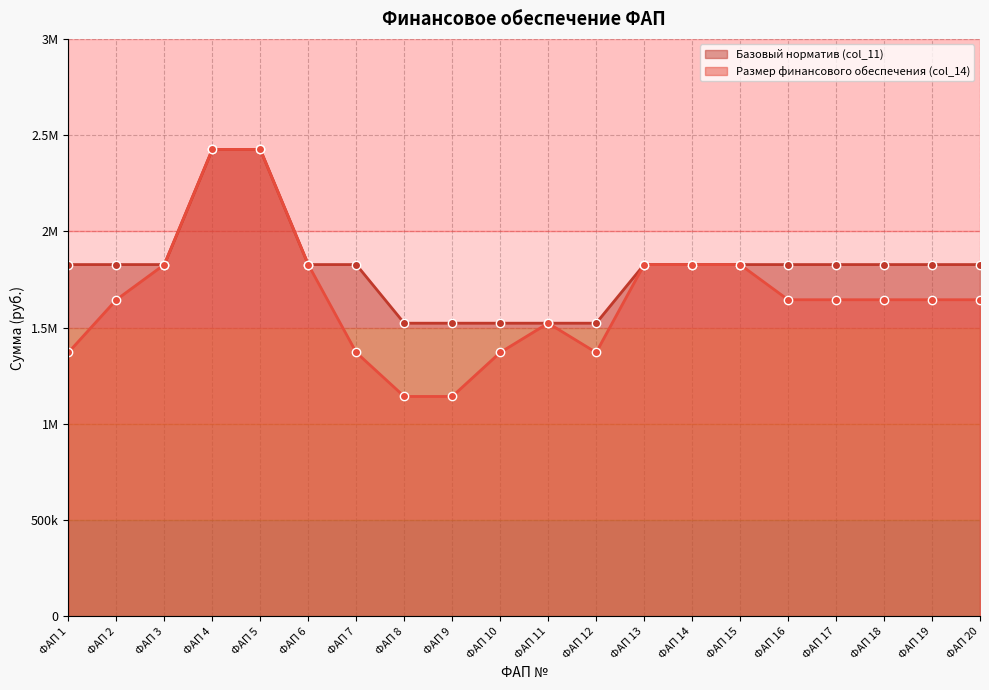

What value does the Размер финансового обеспечения (col_14) series have at ФАП 15, to the nearest 100?

1827300